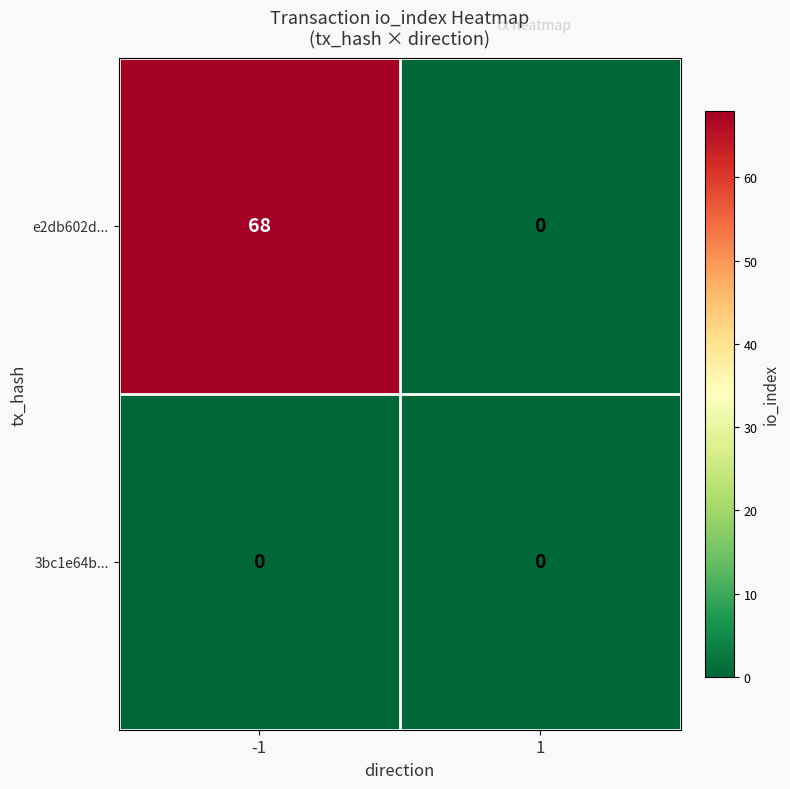

What is the sum of the e2db602d... values at -1 and 1?

68